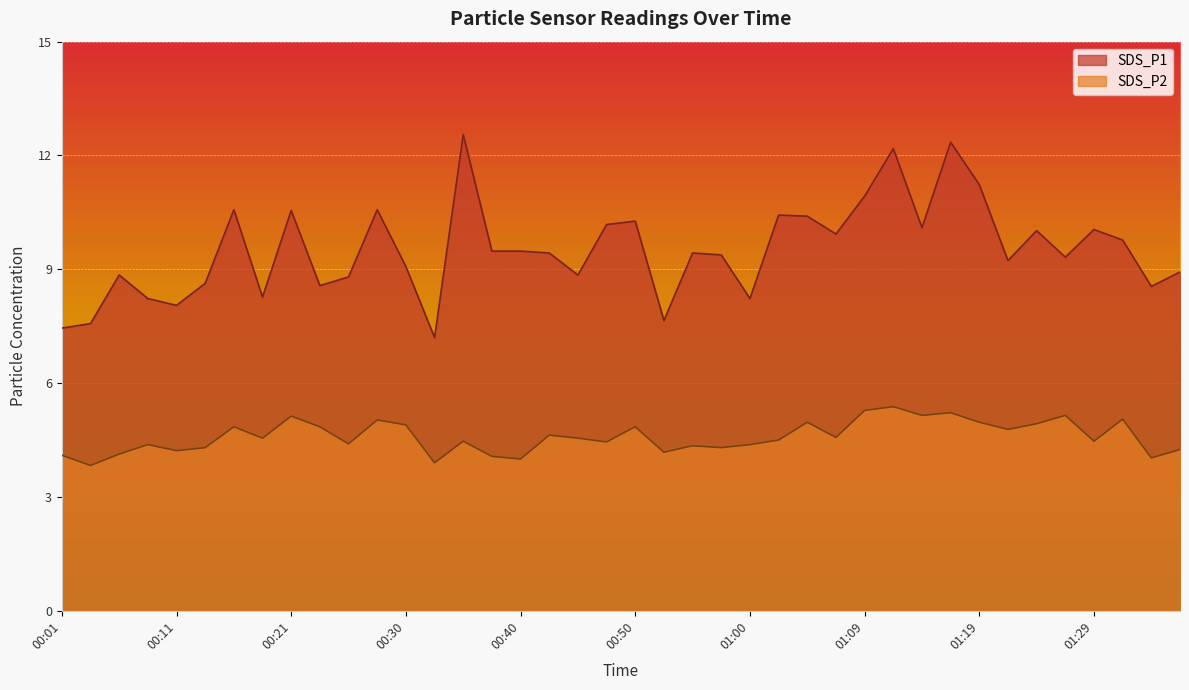

Which series has the largest total across all categories?

SDS_P1